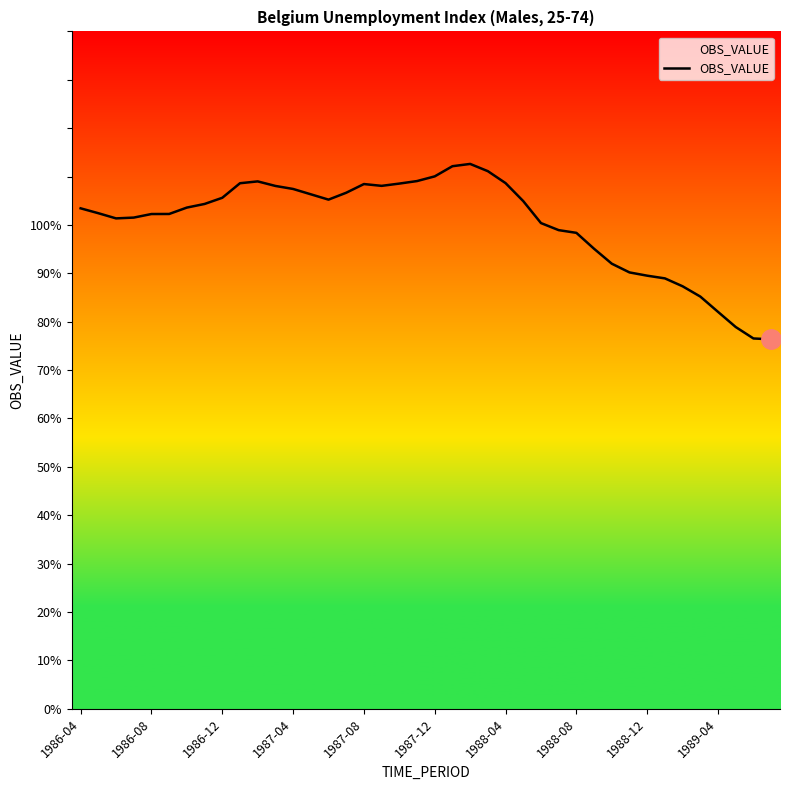

What is the smallest value displayed?

76.4